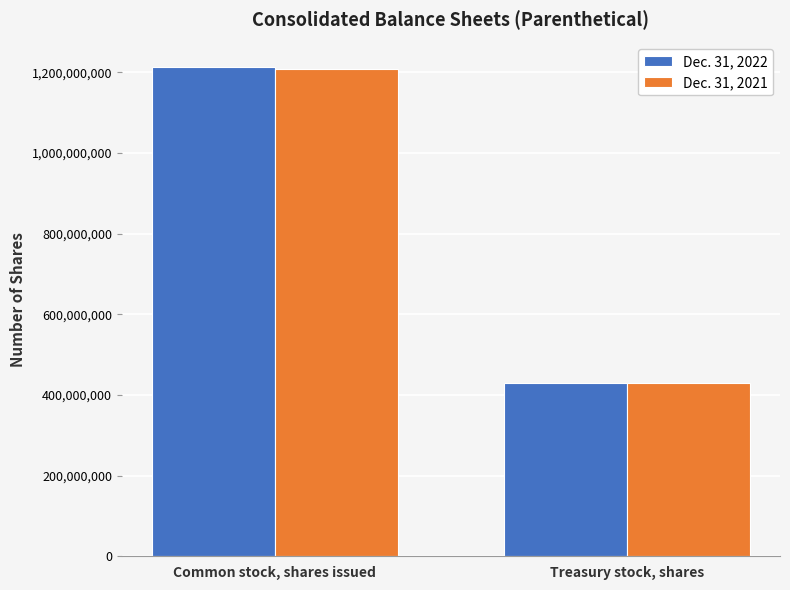

Which series changed the most between Common stock, shares issued and Treasury stock, shares?

Dec. 31, 2022